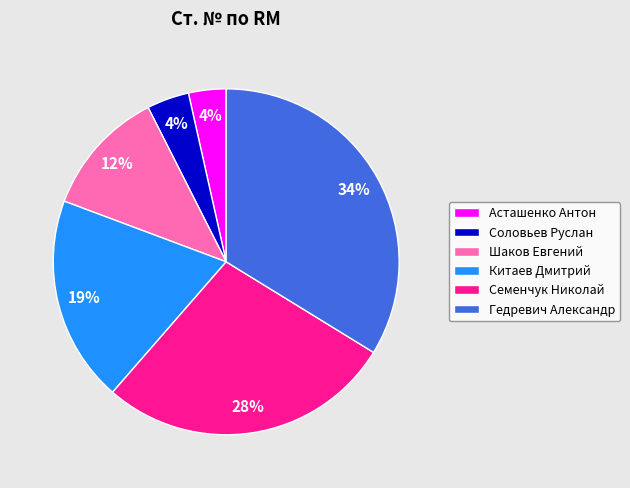

Count the number of slices in the pie.

6